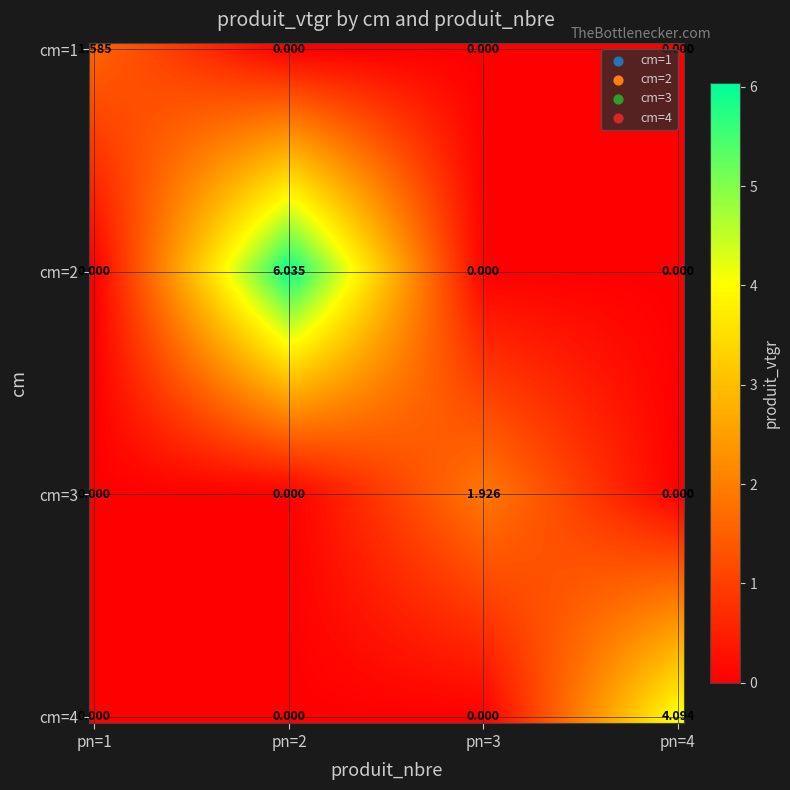

List the series in order of their peak value, lowest first.

1, 3, 4, 2